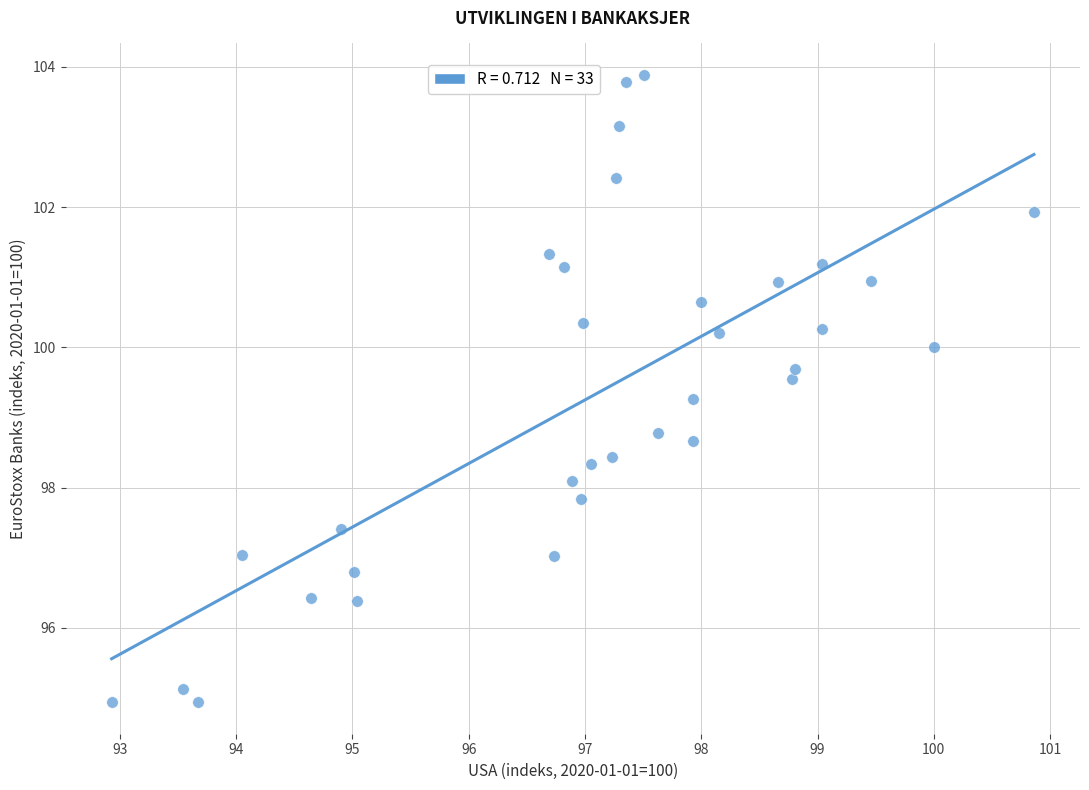

What is the range of Y values (max minus min)?

8.9